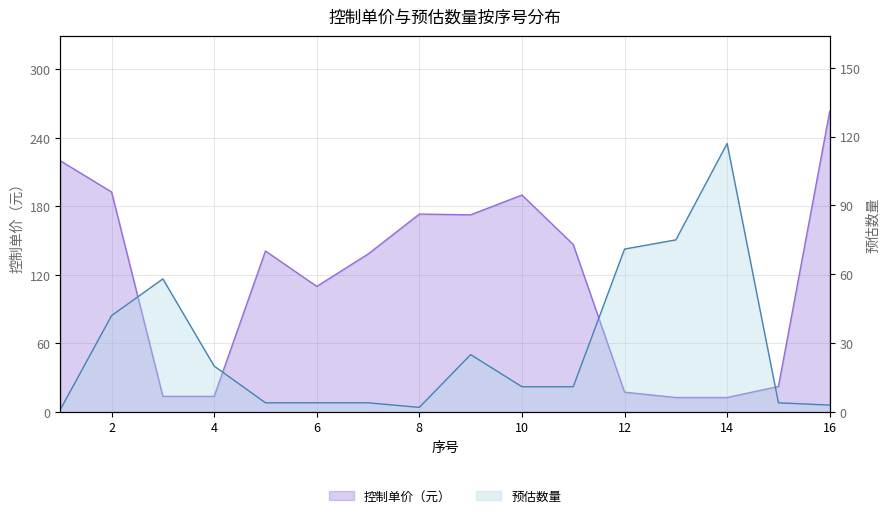

How many values in the 控制单价（元） series exceed 141?

7